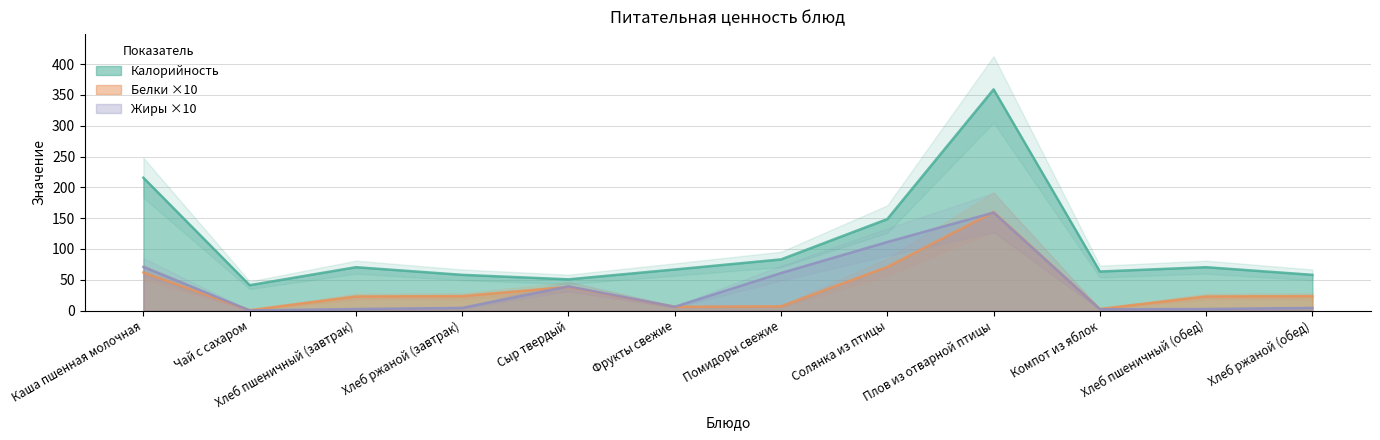

Where is Калорийность nearest to the value 200?

Каша пшенная молочная